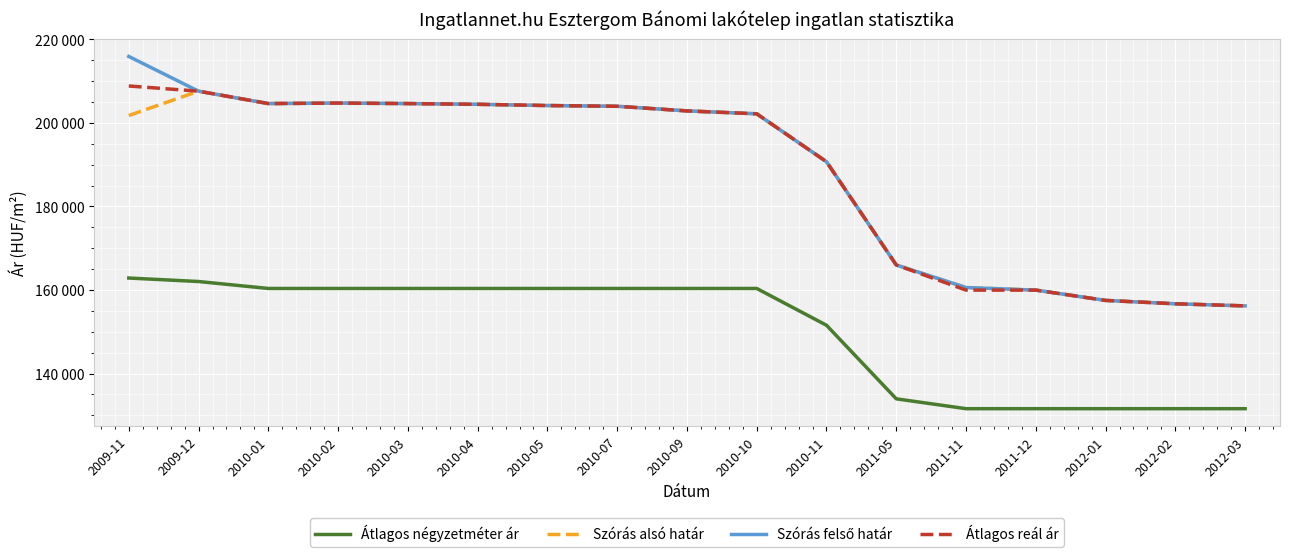

Where is Szórás alsó határ nearest to the value 181902?

2010-11